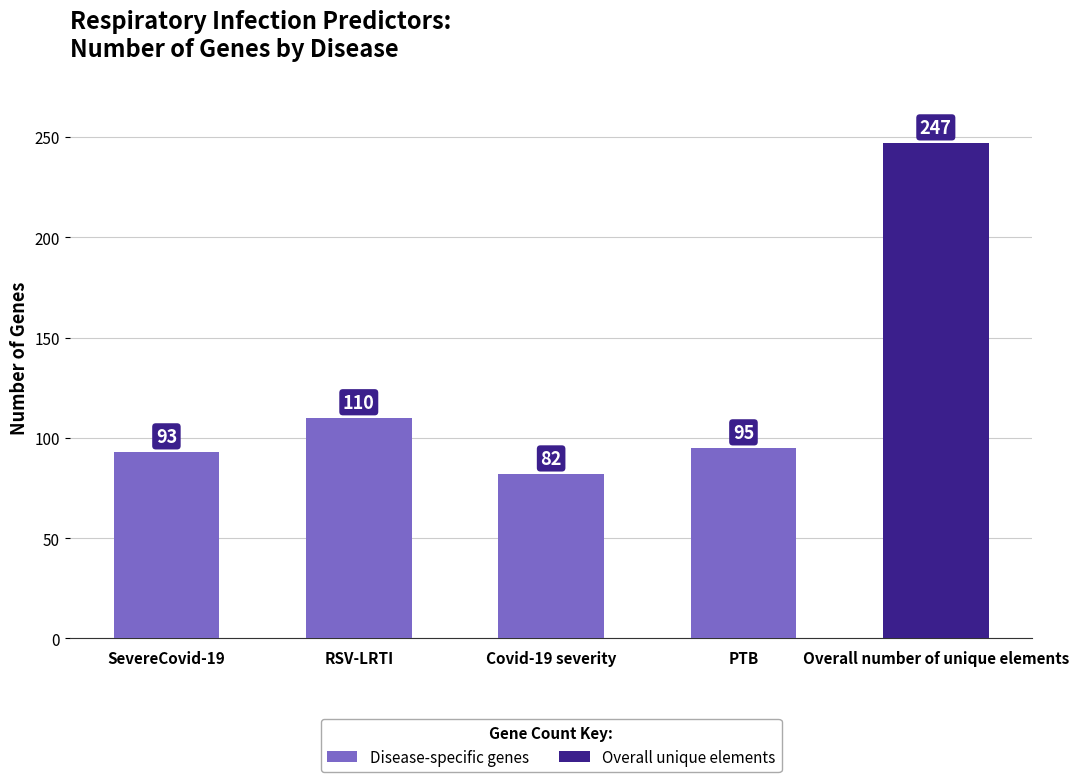

List the labels in order of value, largest first.

Overall number of unique elements, RSV-LRTI, PTB, SevereCovid-19, Covid-19 severity